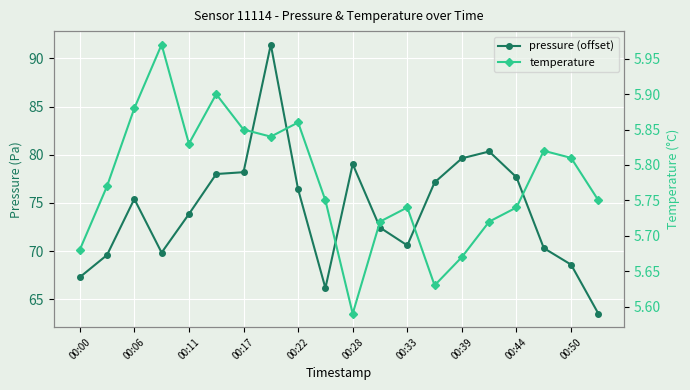

True or false: temperature and pressure (offset) intersect in this chart.

False